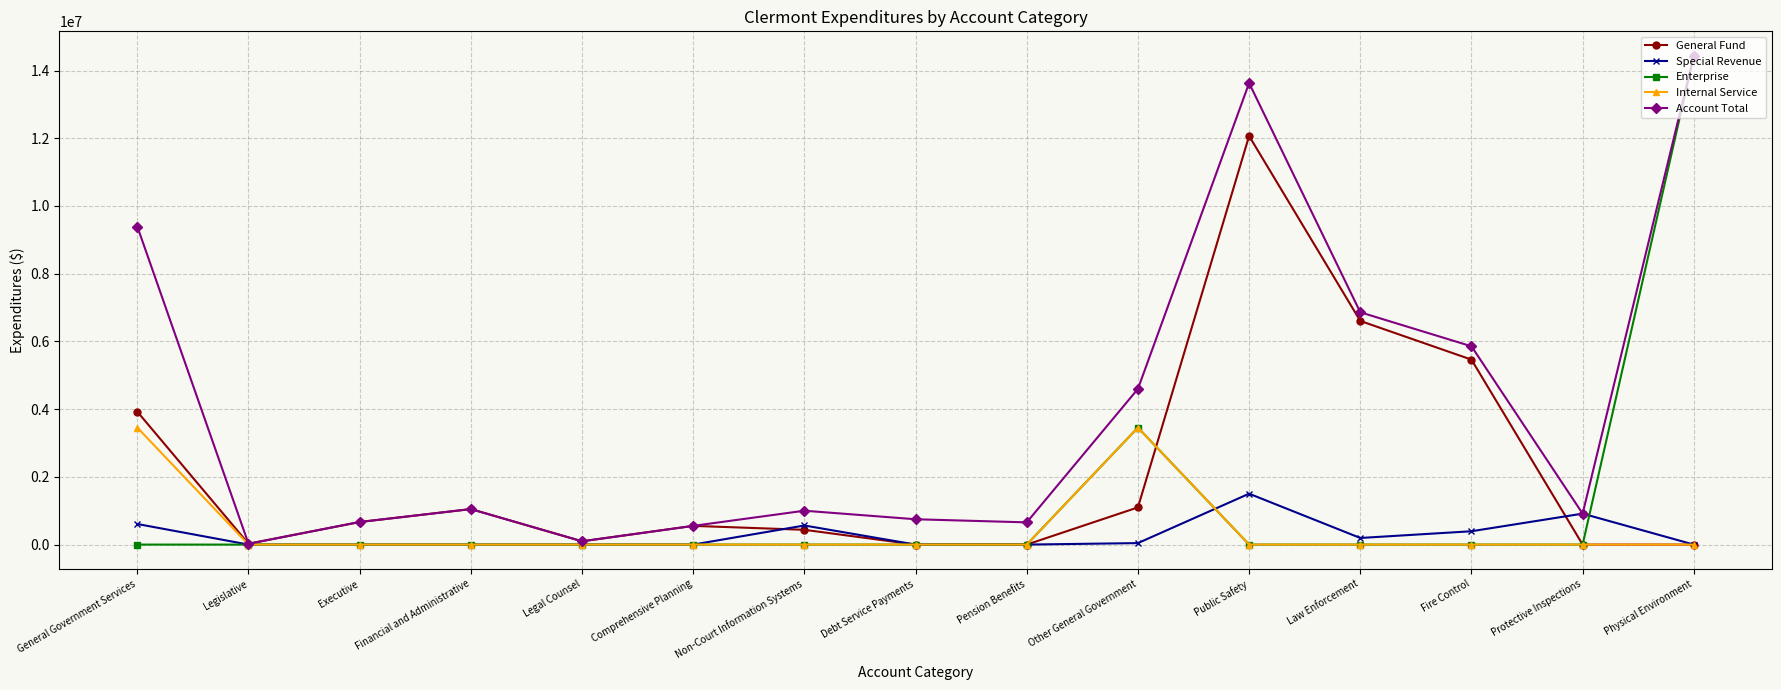

The Account Total series shows 97322 at Legal Counsel. True or false?

True